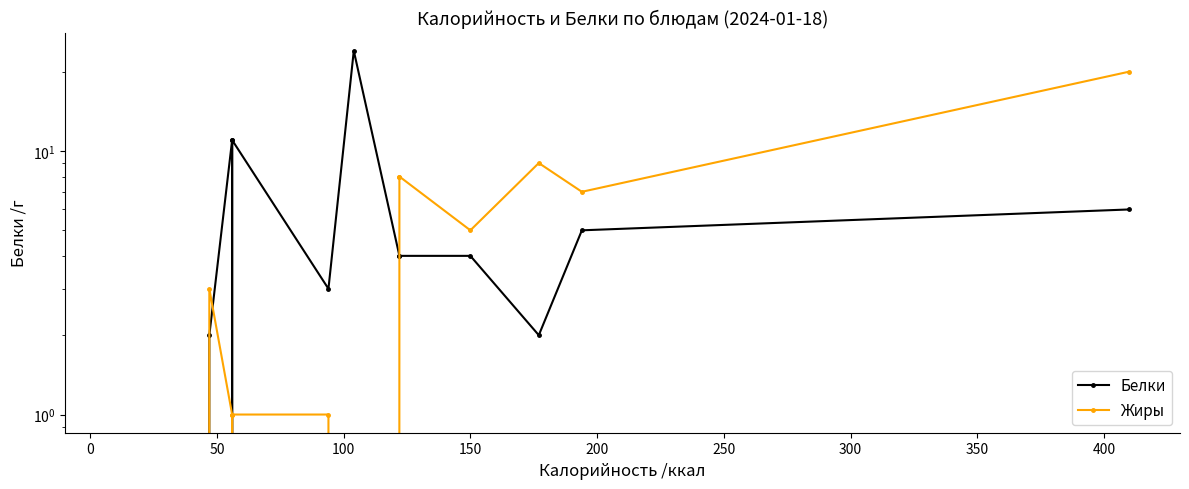

List the series in order of their peak value, highest first.

Белки, Жиры